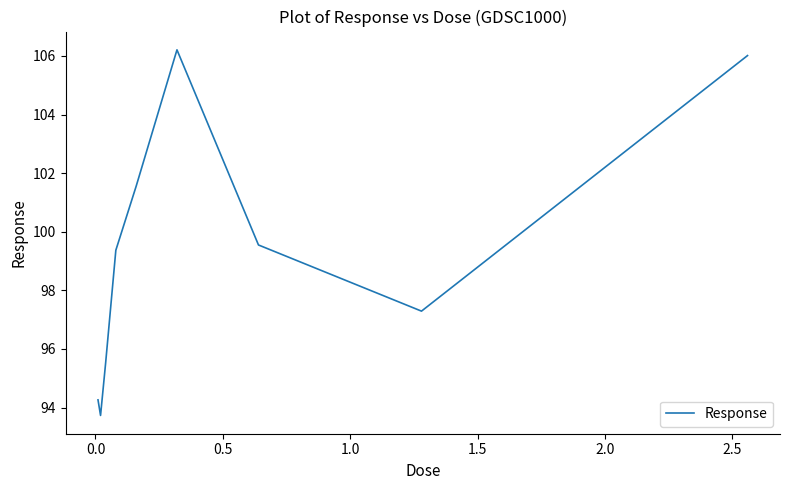

What is the smallest value displayed?

93.7